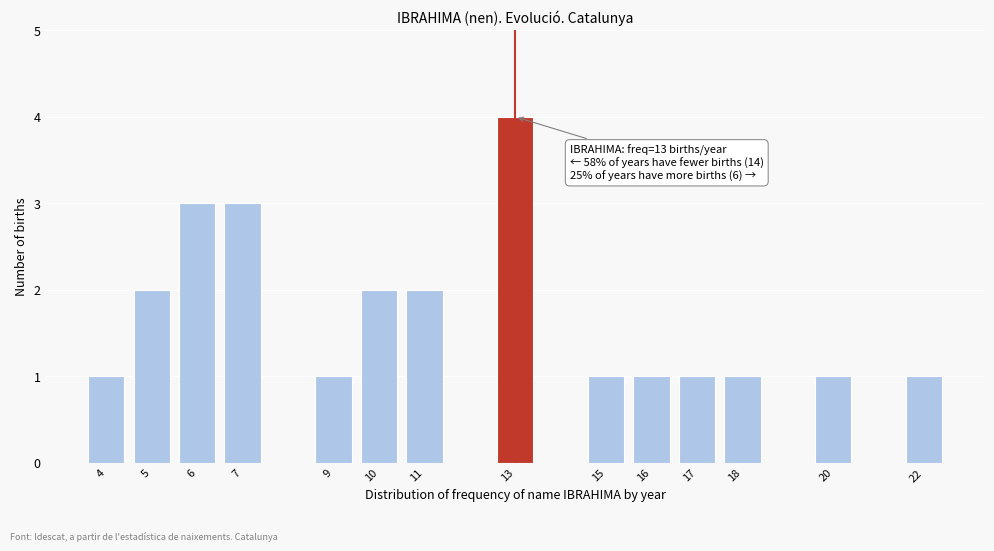

Reading left to right, transcribe all the data shown in this chart.

1	2	3	3	1	2	2	4	1	1	1	1	1	1